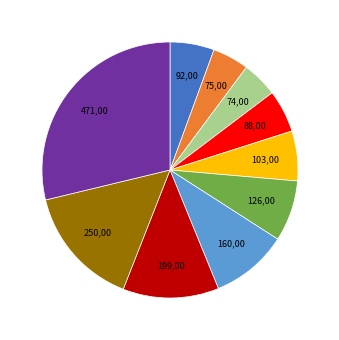

Does any single category account for the majority?

No